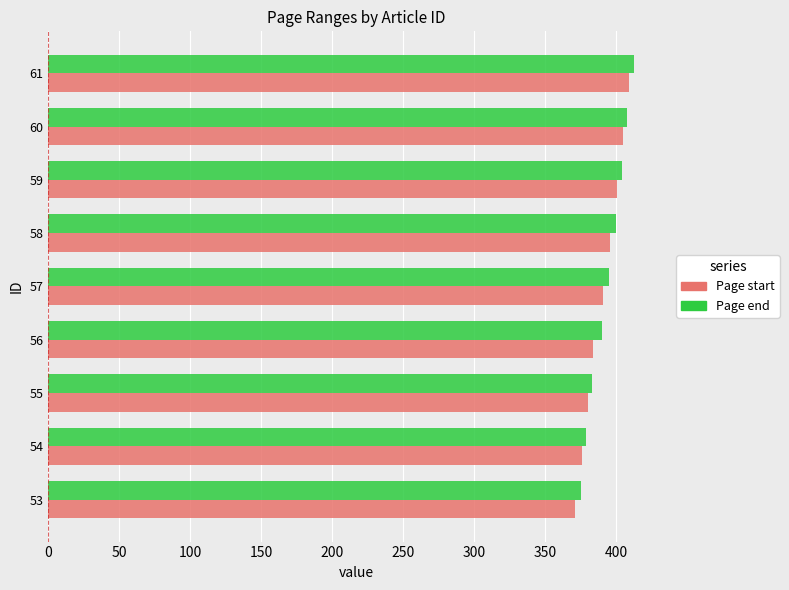

Rank the series by their average value, from highest to lowest.

Page end, Page start